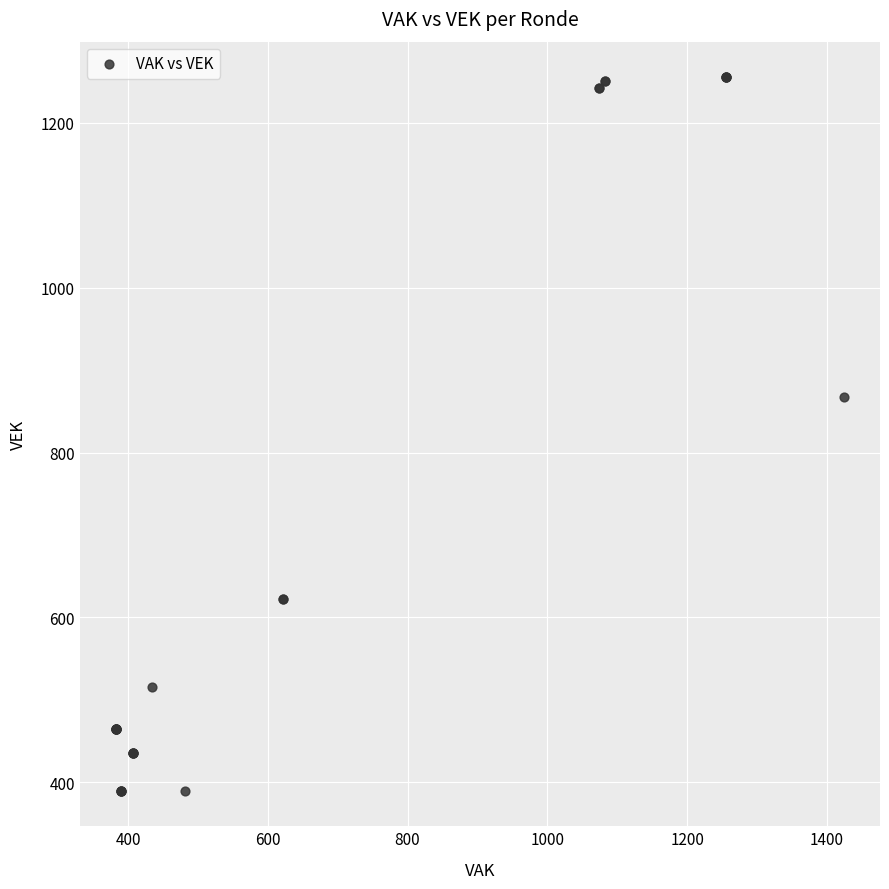

What Y value in the scatter plot is closest to 822?

867